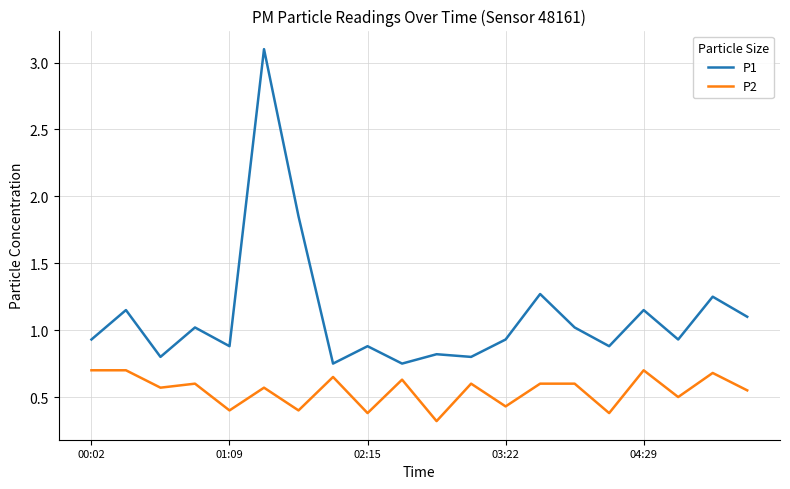

True or false: P2 has more than 0 points higher than both neighbors.

True